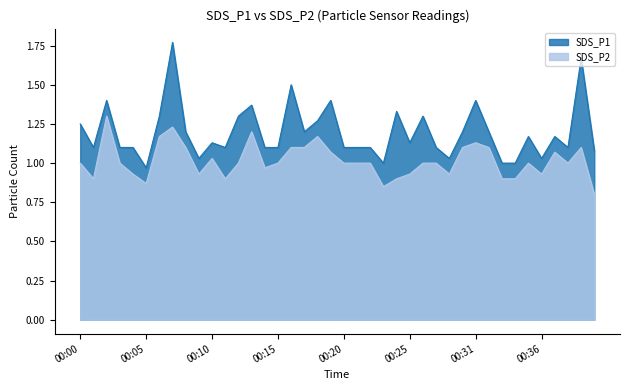

True or false: SDS_P1 and SDS_P2 cross at least once.

False